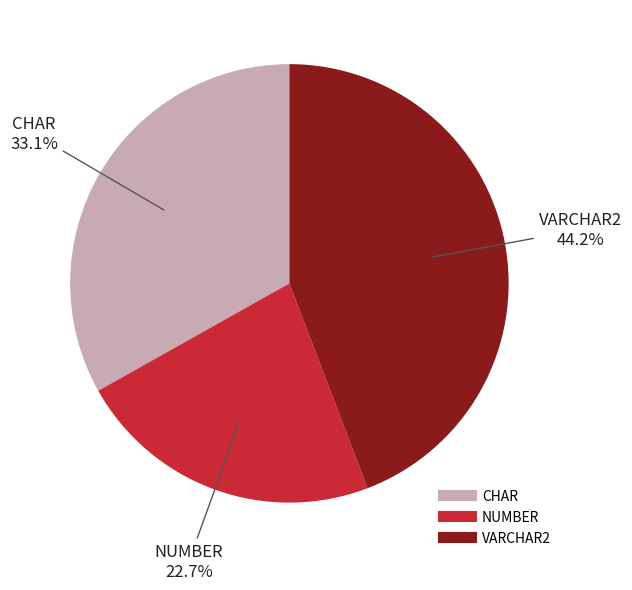

Does any single category account for the majority?

No